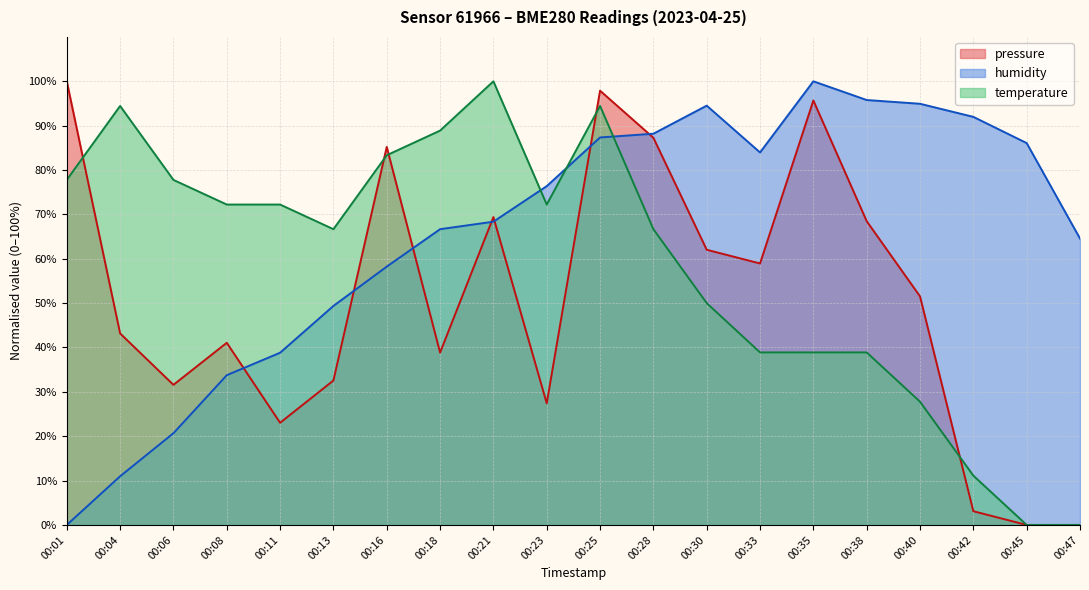

The value of temperature at 00:01 is 77.8. True or false?

True